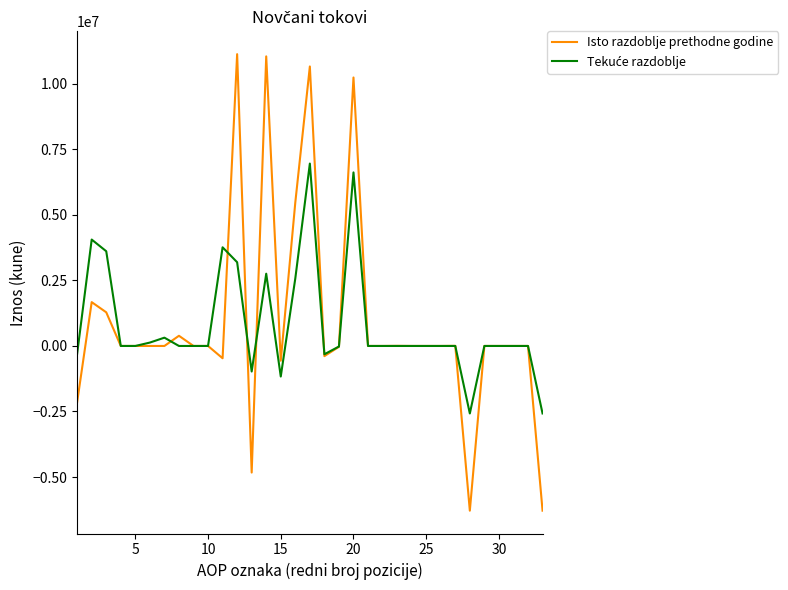

What is the smallest value displayed?

-6284418